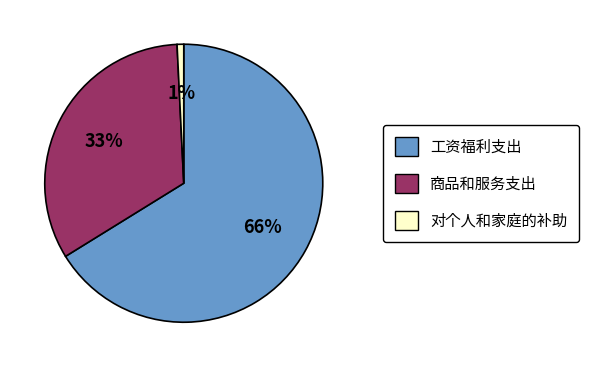

Combined, do 商品和服务支出 and 工资福利支出 account for over 50%?

Yes